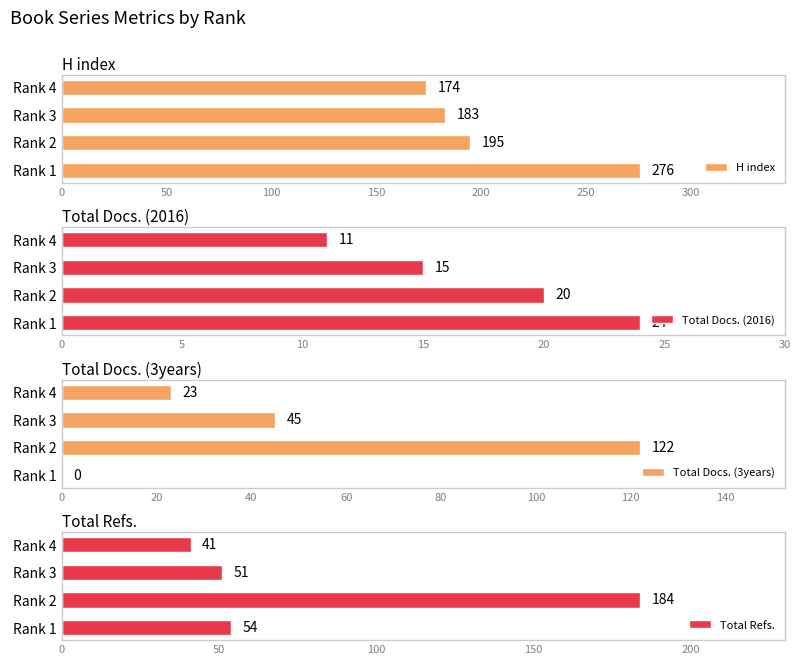

At how many categories does at least one series exceed 186?

2